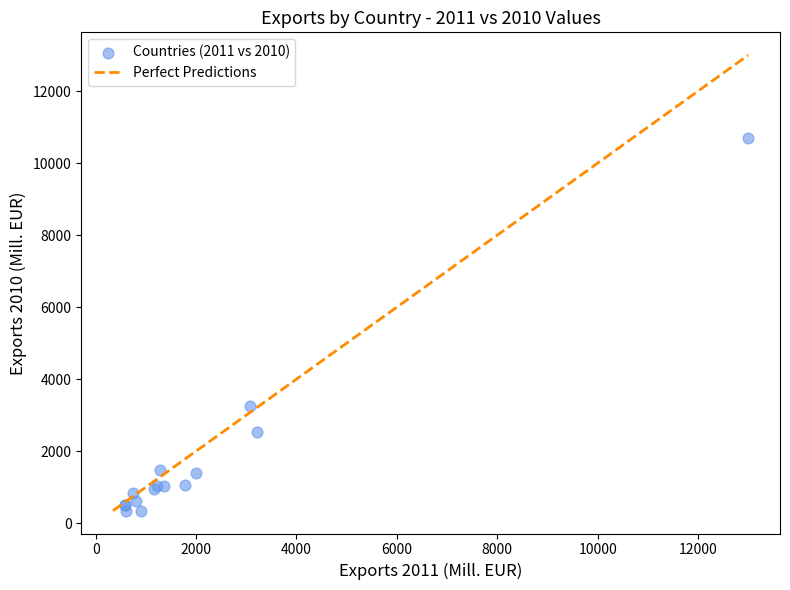

What Y value in the scatter plot is closest to 5520?

3248.7